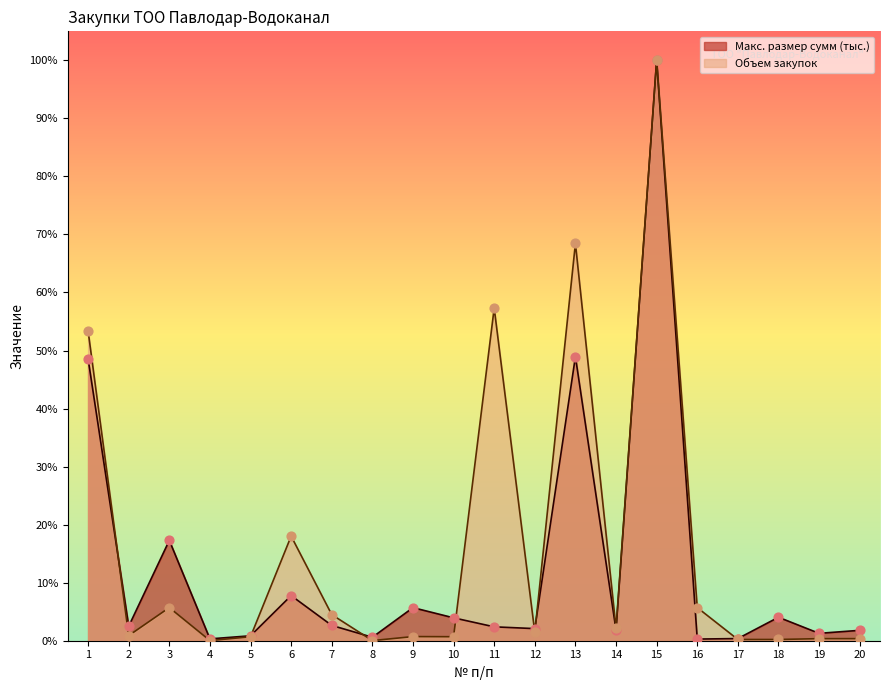

At which category is the sum across all series the highest?

15